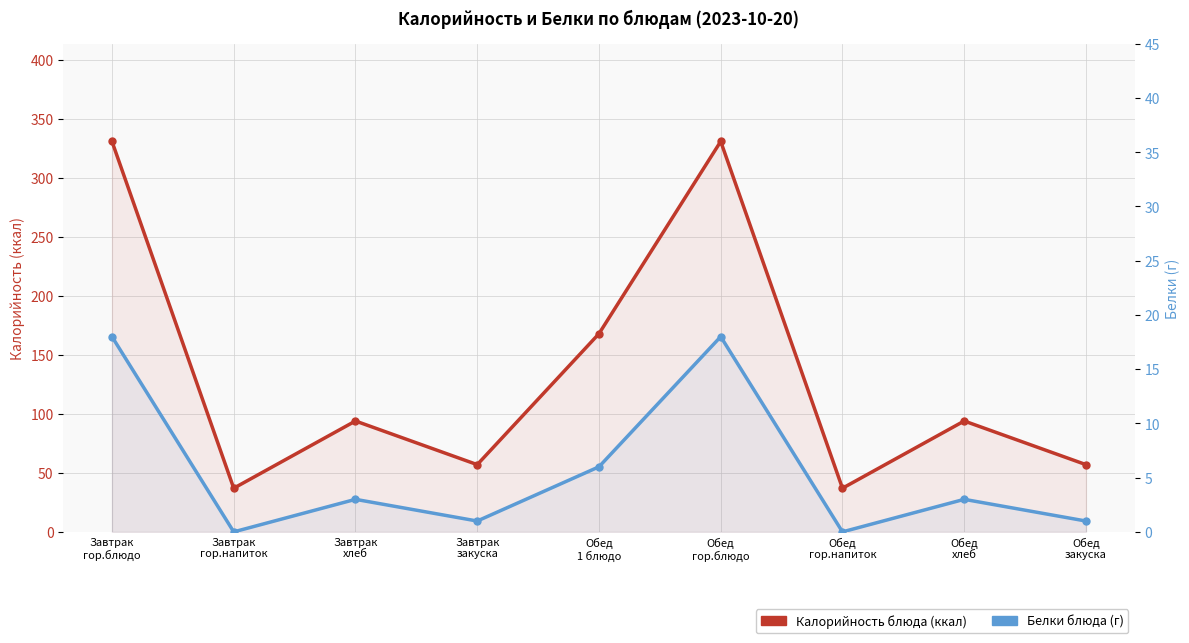

How many values in the Белки series are below 3?

4